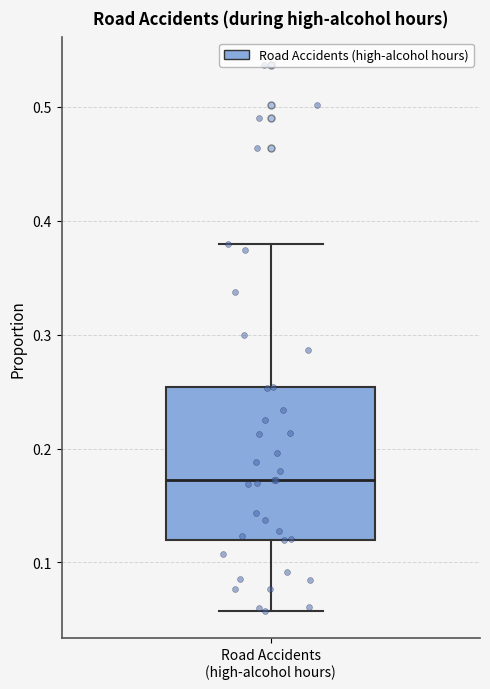

Transcribe this box plot: give where the median line is, the range the box spans, and where the two whiskers end, as read against the y-axis. The values are not printed on the chart, so give them approximately, as read against the axis.

median 0.17, box 0.12 to 0.25, whiskers 0.06 to 0.38